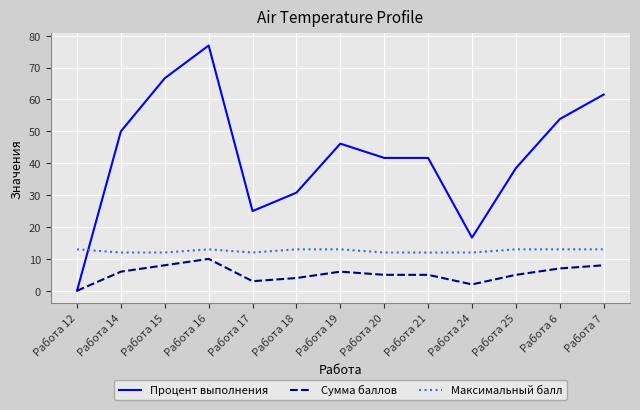

What is the total value across all series at Работа 16?

99.9